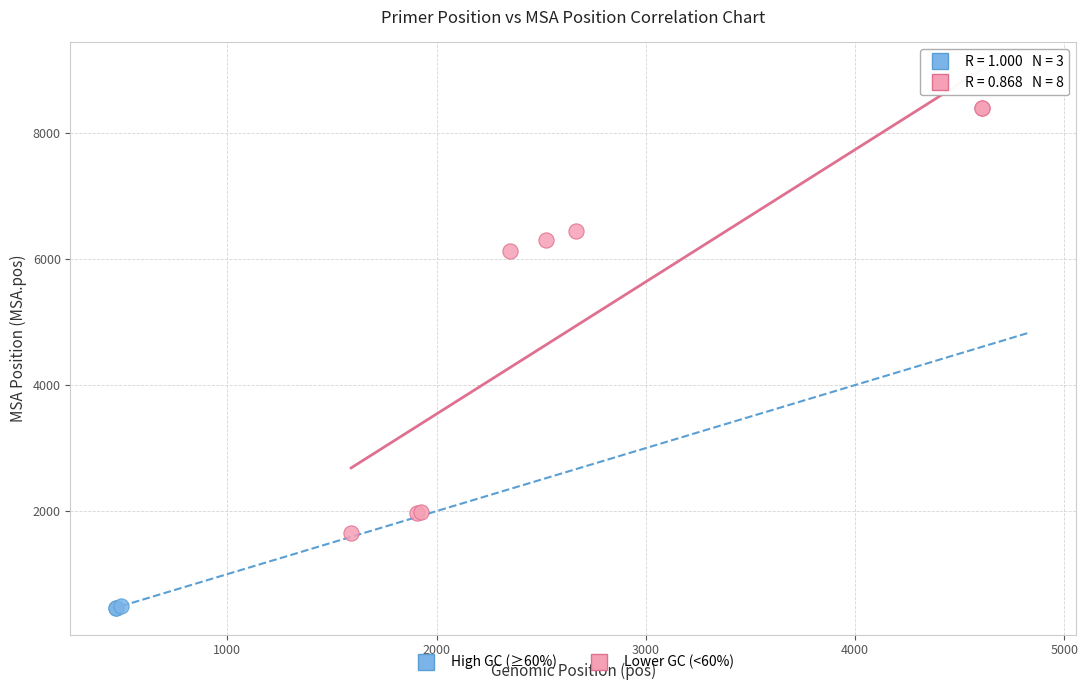

What are all the series names shown in the legend?

High GC (≥60%), Lower GC (<60%)